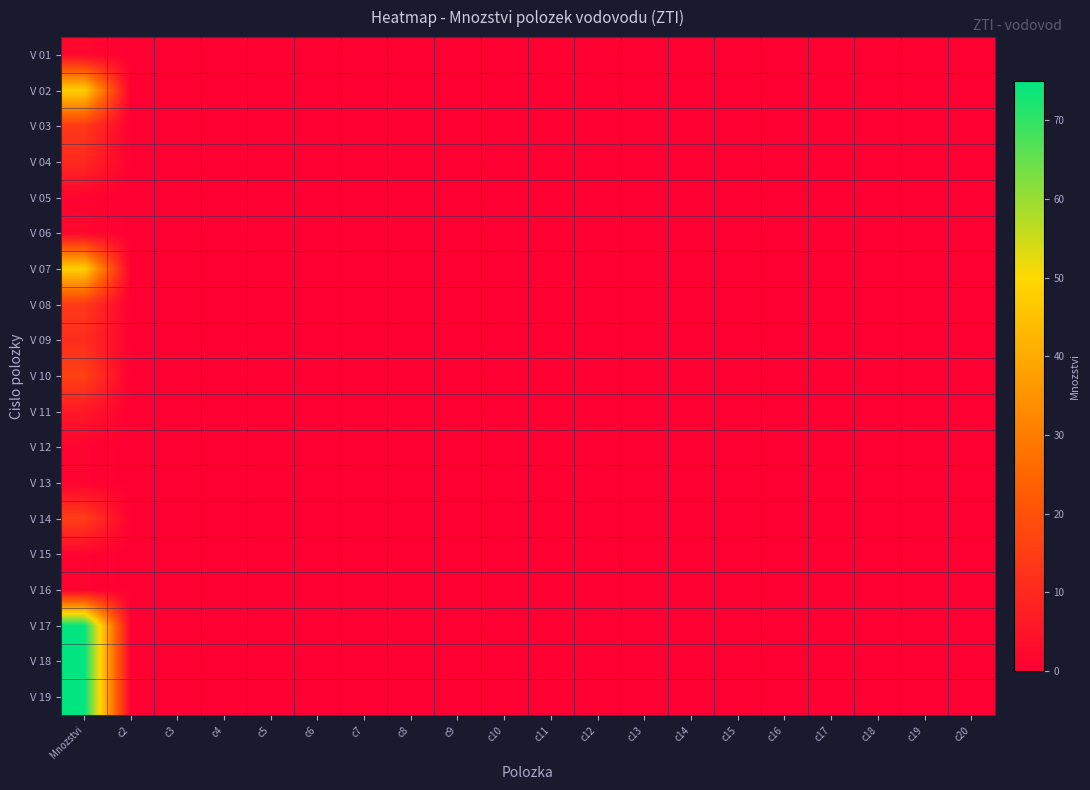

Reading left to right, what are all the values shown in this chart?

V 01: Mnozstvi=2	c2=0	c3=0	c4=0	c5=0	c6=0	c7=0	c8=0	c9=0	c10=0	c11=0	c12=0	c13=0	c14=0	c15=0	c16=0	c17=0	c18=0	c19=0	c20=0
V 02: Mnozstvi=48	c2=0	c3=0	c4=0	c5=0	c6=0	c7=0	c8=0	c9=0	c10=0	c11=0	c12=0	c13=0	c14=0	c15=0	c16=0	c17=0	c18=0	c19=0	c20=0
V 03: Mnozstvi=14	c2=0	c3=0	c4=0	c5=0	c6=0	c7=0	c8=0	c9=0	c10=0	c11=0	c12=0	c13=0	c14=0	c15=0	c16=0	c17=0	c18=0	c19=0	c20=0
V 04: Mnozstvi=10	c2=0	c3=0	c4=0	c5=0	c6=0	c7=0	c8=0	c9=0	c10=0	c11=0	c12=0	c13=0	c14=0	c15=0	c16=0	c17=0	c18=0	c19=0	c20=0
V 05: Mnozstvi=1	c2=0	c3=0	c4=0	c5=0	c6=0	c7=0	c8=0	c9=0	c10=0	c11=0	c12=0	c13=0	c14=0	c15=0	c16=0	c17=0	c18=0	c19=0	c20=0
V 06: Mnozstvi=2	c2=0	c3=0	c4=0	c5=0	c6=0	c7=0	c8=0	c9=0	c10=0	c11=0	c12=0	c13=0	c14=0	c15=0	c16=0	c17=0	c18=0	c19=0	c20=0
V 07: Mnozstvi=48	c2=0	c3=0	c4=0	c5=0	c6=0	c7=0	c8=0	c9=0	c10=0	c11=0	c12=0	c13=0	c14=0	c15=0	c16=0	c17=0	c18=0	c19=0	c20=0
V 08: Mnozstvi=14	c2=0	c3=0	c4=0	c5=0	c6=0	c7=0	c8=0	c9=0	c10=0	c11=0	c12=0	c13=0	c14=0	c15=0	c16=0	c17=0	c18=0	c19=0	c20=0
V 09: Mnozstvi=11	c2=0	c3=0	c4=0	c5=0	c6=0	c7=0	c8=0	c9=0	c10=0	c11=0	c12=0	c13=0	c14=0	c15=0	c16=0	c17=0	c18=0	c19=0	c20=0
V 10: Mnozstvi=16	c2=0	c3=0	c4=0	c5=0	c6=0	c7=0	c8=0	c9=0	c10=0	c11=0	c12=0	c13=0	c14=0	c15=0	c16=0	c17=0	c18=0	c19=0	c20=0
V 11: Mnozstvi=6	c2=0	c3=0	c4=0	c5=0	c6=0	c7=0	c8=0	c9=0	c10=0	c11=0	c12=0	c13=0	c14=0	c15=0	c16=0	c17=0	c18=0	c19=0	c20=0
V 12: Mnozstvi=1	c2=0	c3=0	c4=0	c5=0	c6=0	c7=0	c8=0	c9=0	c10=0	c11=0	c12=0	c13=0	c14=0	c15=0	c16=0	c17=0	c18=0	c19=0	c20=0
V 13: Mnozstvi=1	c2=0	c3=0	c4=0	c5=0	c6=0	c7=0	c8=0	c9=0	c10=0	c11=0	c12=0	c13=0	c14=0	c15=0	c16=0	c17=0	c18=0	c19=0	c20=0
V 14: Mnozstvi=15	c2=0	c3=0	c4=0	c5=0	c6=0	c7=0	c8=0	c9=0	c10=0	c11=0	c12=0	c13=0	c14=0	c15=0	c16=0	c17=0	c18=0	c19=0	c20=0
V 15: Mnozstvi=1	c2=0	c3=0	c4=0	c5=0	c6=0	c7=0	c8=0	c9=0	c10=0	c11=0	c12=0	c13=0	c14=0	c15=0	c16=0	c17=0	c18=0	c19=0	c20=0
V 16: Mnozstvi=1	c2=0	c3=0	c4=0	c5=0	c6=0	c7=0	c8=0	c9=0	c10=0	c11=0	c12=0	c13=0	c14=0	c15=0	c16=0	c17=0	c18=0	c19=0	c20=0
V 17: Mnozstvi=75	c2=0	c3=0	c4=0	c5=0	c6=0	c7=0	c8=0	c9=0	c10=0	c11=0	c12=0	c13=0	c14=0	c15=0	c16=0	c17=0	c18=0	c19=0	c20=0
V 18: Mnozstvi=75	c2=0	c3=0	c4=0	c5=0	c6=0	c7=0	c8=0	c9=0	c10=0	c11=0	c12=0	c13=0	c14=0	c15=0	c16=0	c17=0	c18=0	c19=0	c20=0
V 19: Mnozstvi=75	c2=0	c3=0	c4=0	c5=0	c6=0	c7=0	c8=0	c9=0	c10=0	c11=0	c12=0	c13=0	c14=0	c15=0	c16=0	c17=0	c18=0	c19=0	c20=0